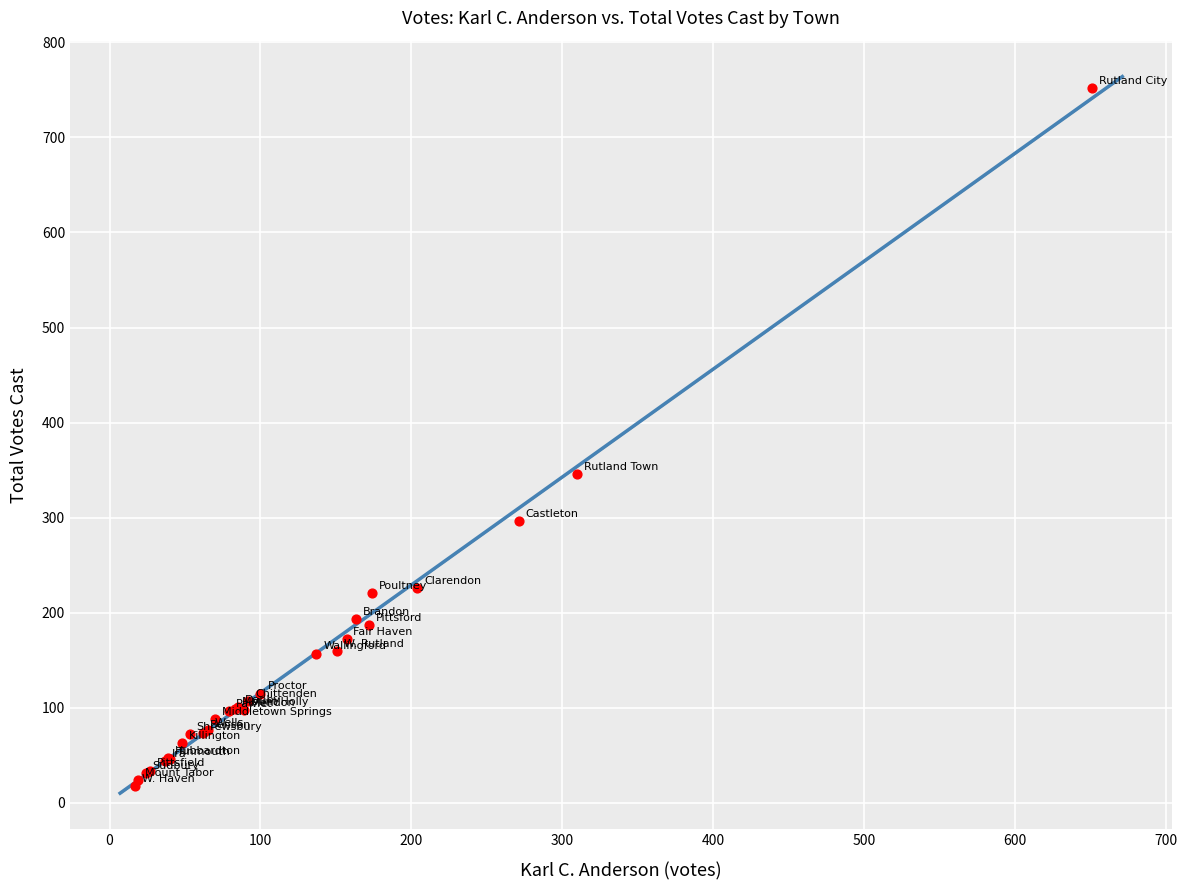

What Y value in the scatter plot is closest to 385?

346